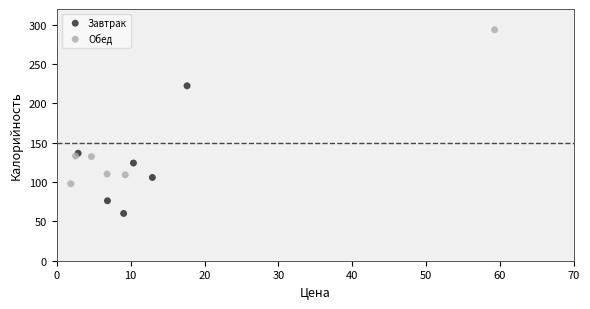

Which series reaches the maximum Y coordinate?

Обед